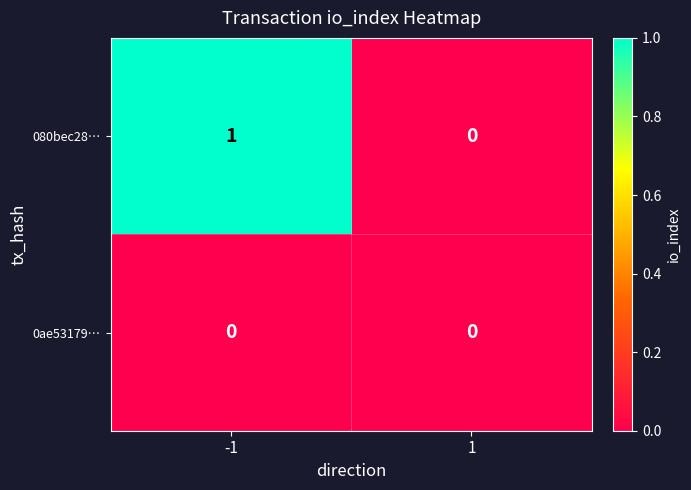

The 0ae53179… series shows 0 at 1. True or false?

True